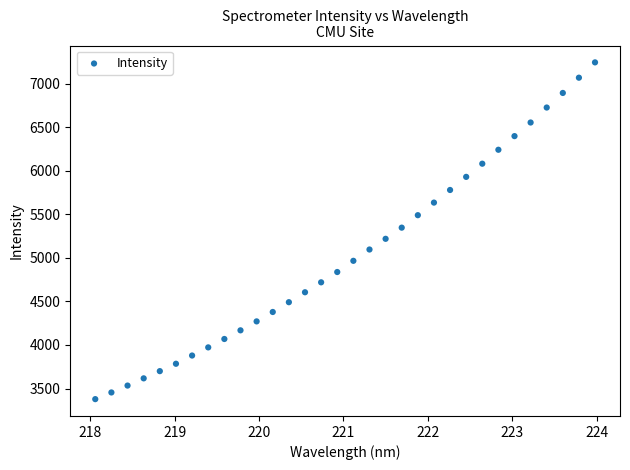

What is the range of X values (max minus min)?

5.9